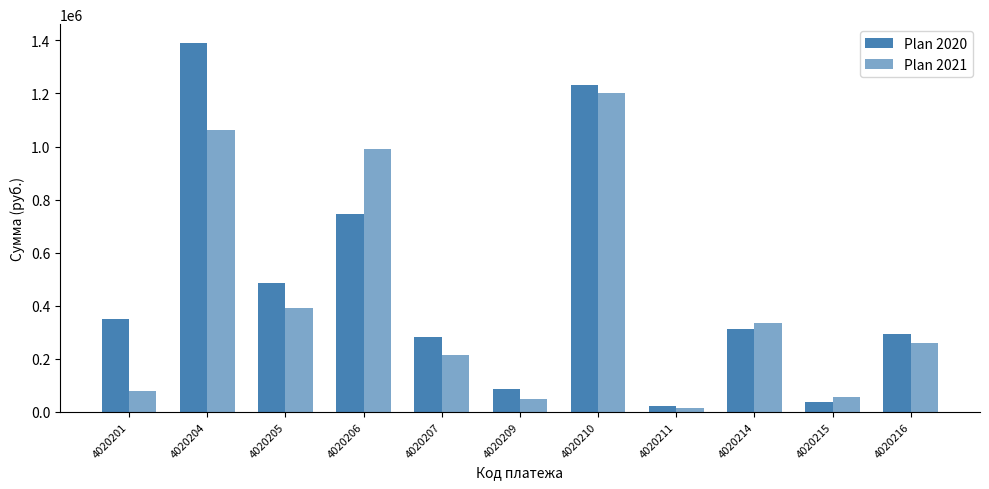

Rank the categories by Plan 2021 value from lowest to highest.

4020211, 4020209, 4020215, 4020201, 4020207, 4020216, 4020214, 4020205, 4020206, 4020204, 4020210